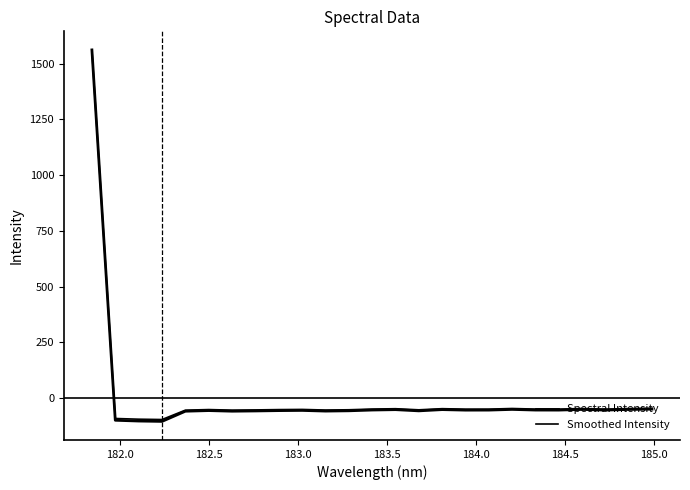

Which series has the largest total across all categories?

Smoothed Intensity